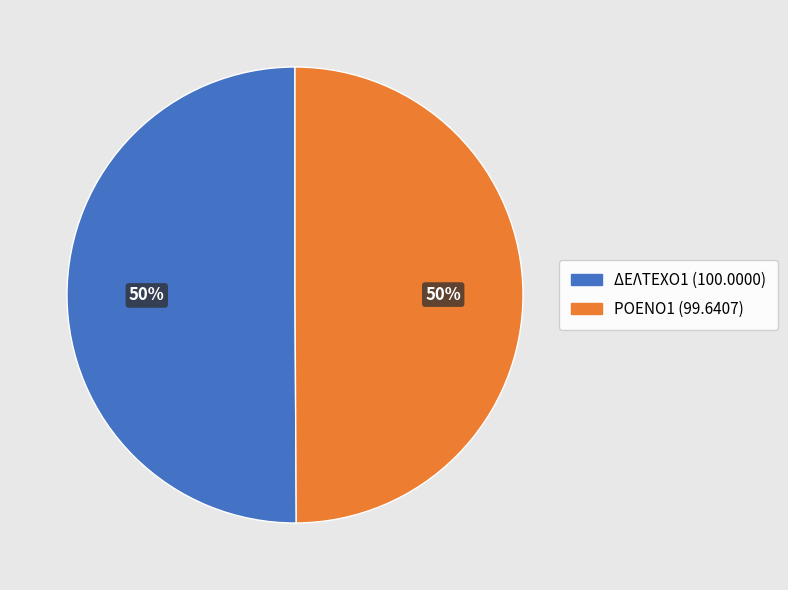

Count the number of slices in the pie.

2